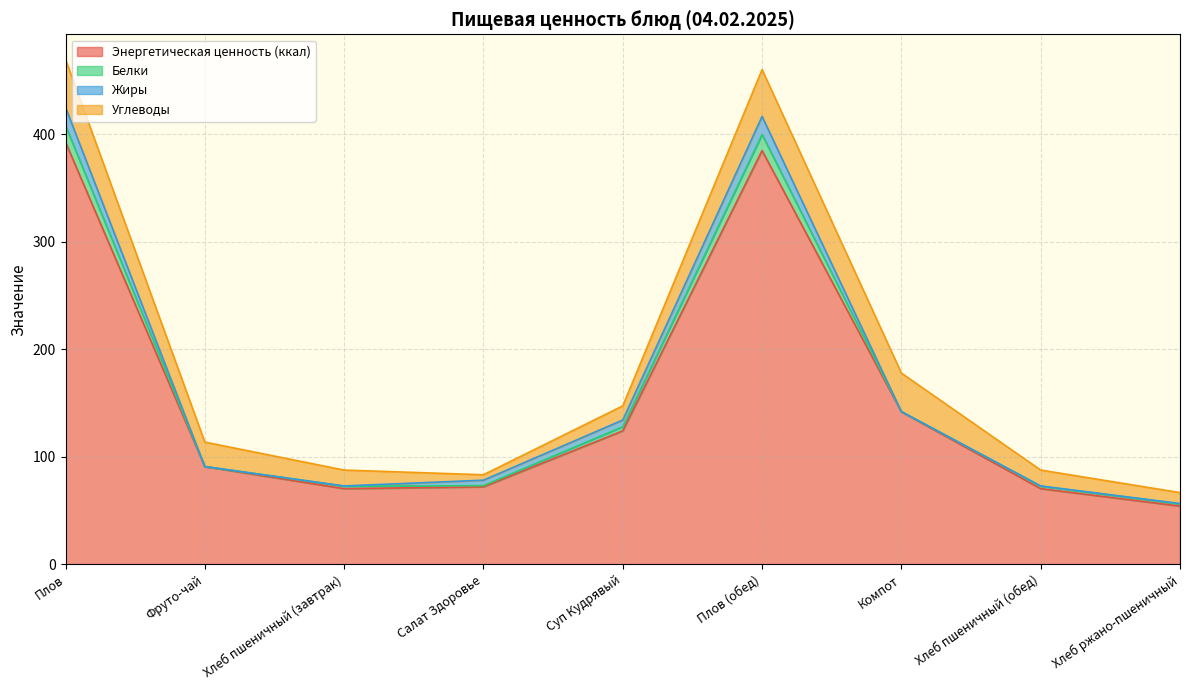

Where is the first local maximum for Белки?

Хлеб пшеничный (завтрак)